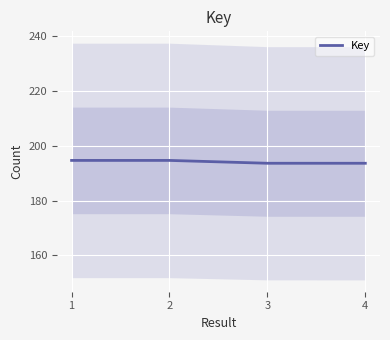

How many values are below 194662414?

2